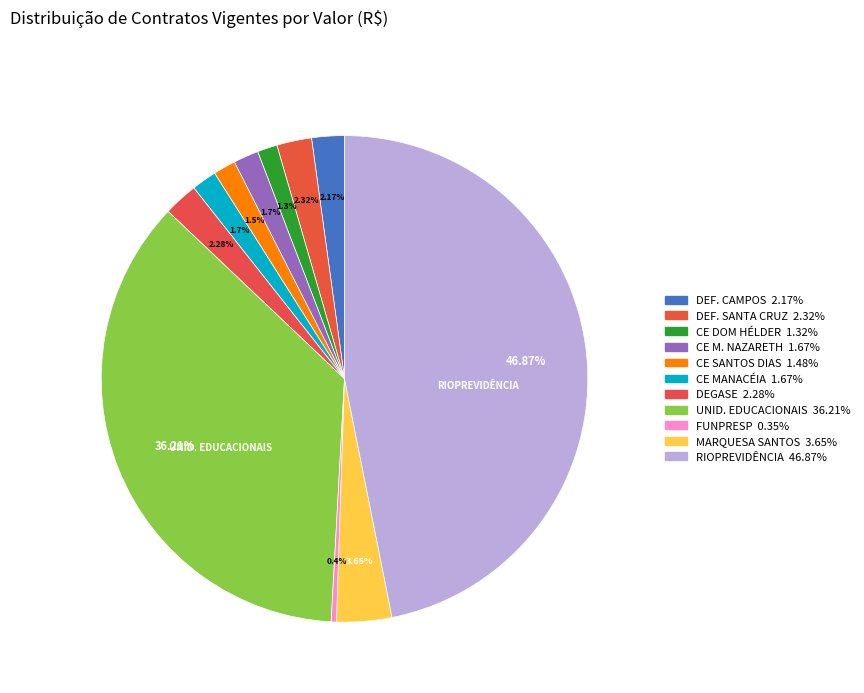

How many slices are in this pie chart?

11